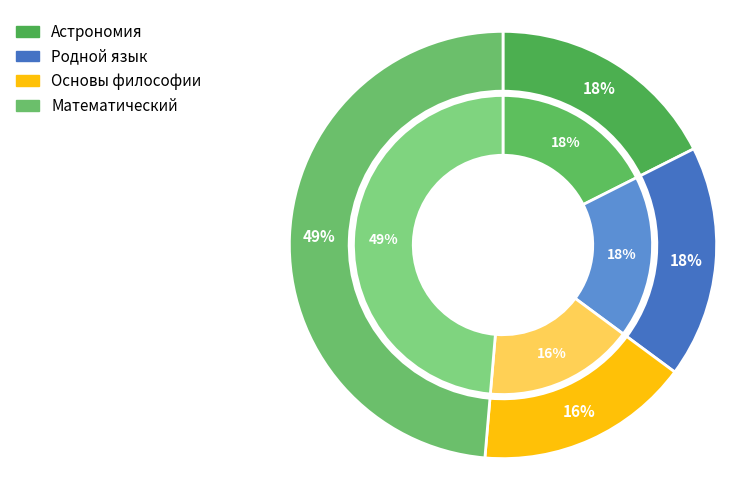

To the nearest percent, what portion does Астрономия represent?

18%